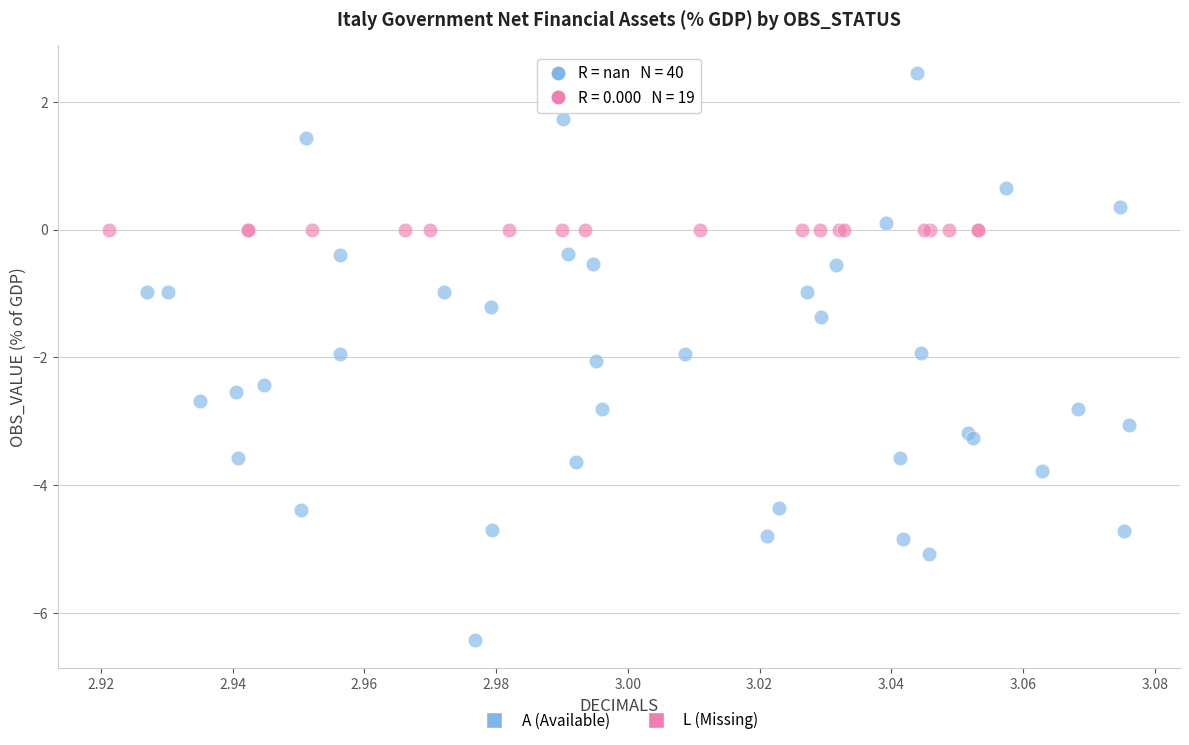

Which series contains the lowest Y value?

A (Available)